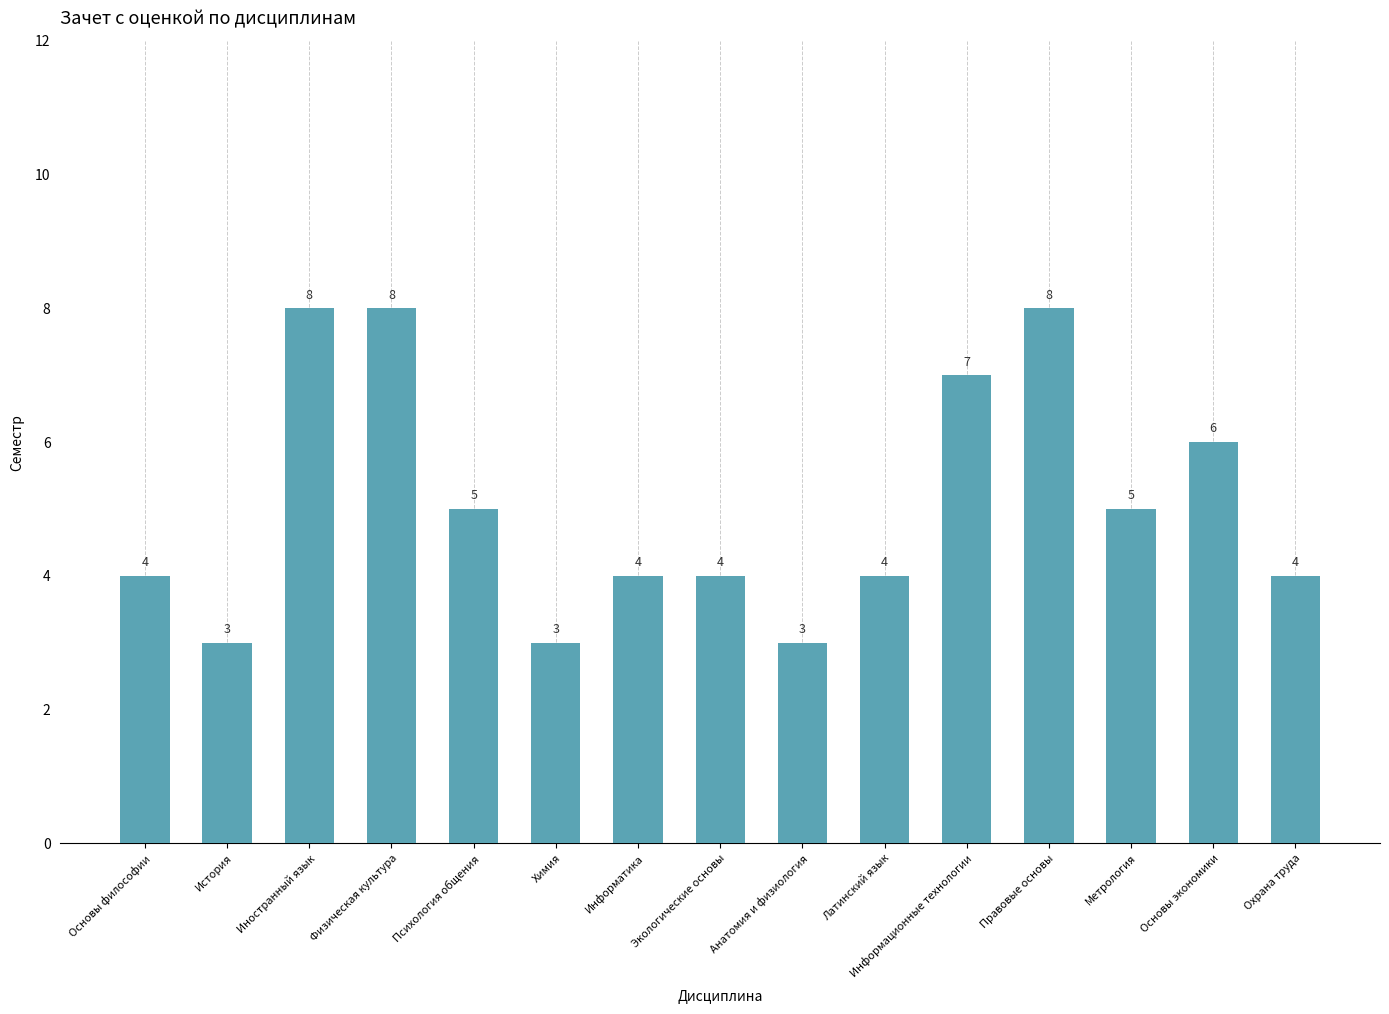

Read the value at Физическая культура.

8